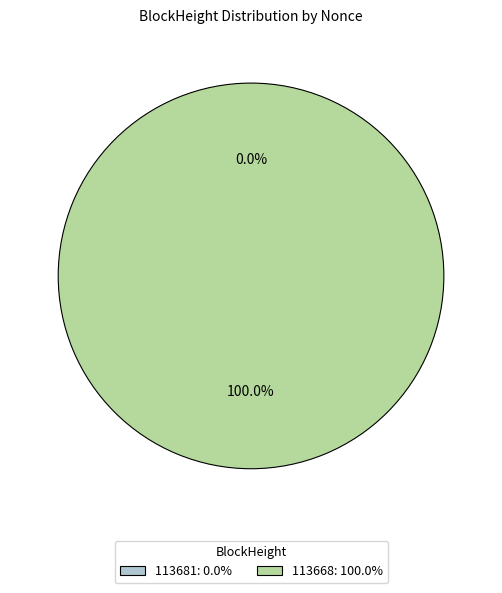

True or false: 113681 accounts for 0% of the total.

True